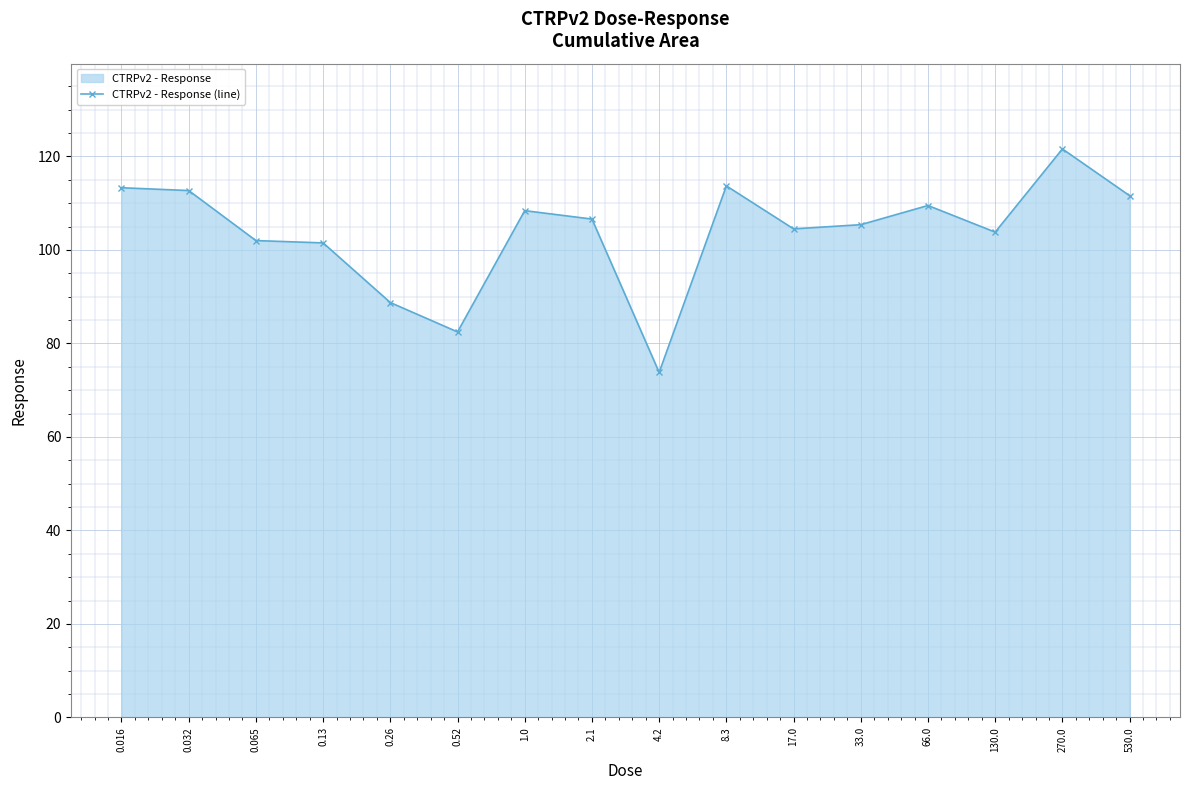

The chart shows a value of 167.2 at 0.016. True or false?

False